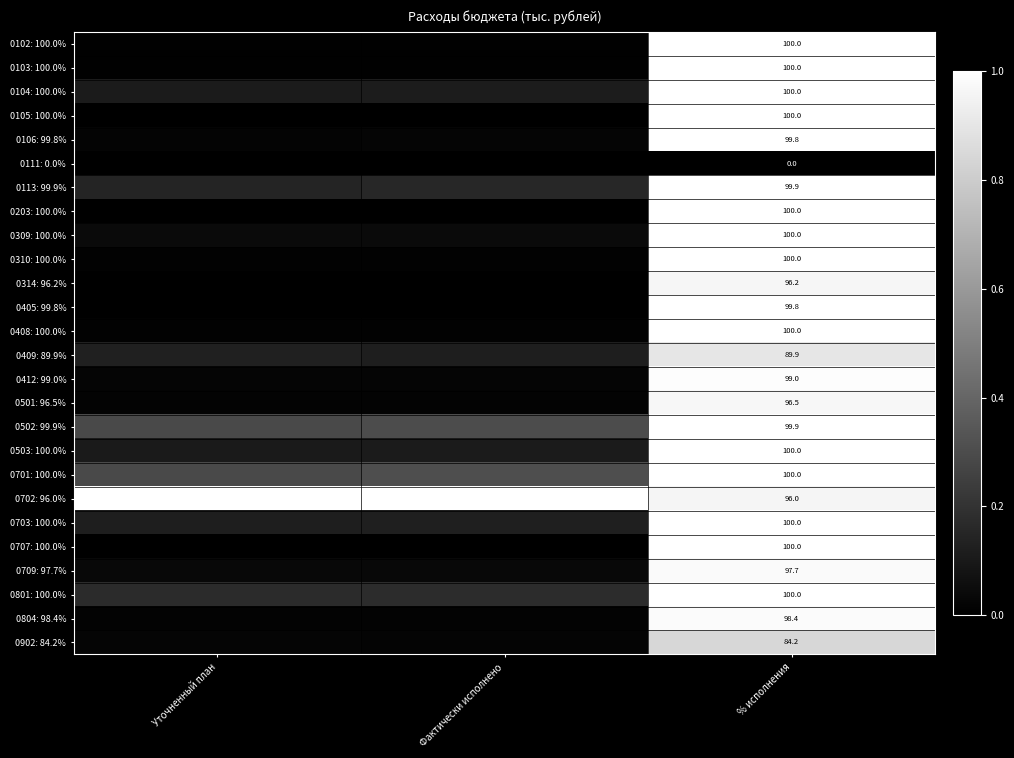

What is the sum of the 0405: 99.8% values at Уточненный план and % исполнения?

1.0